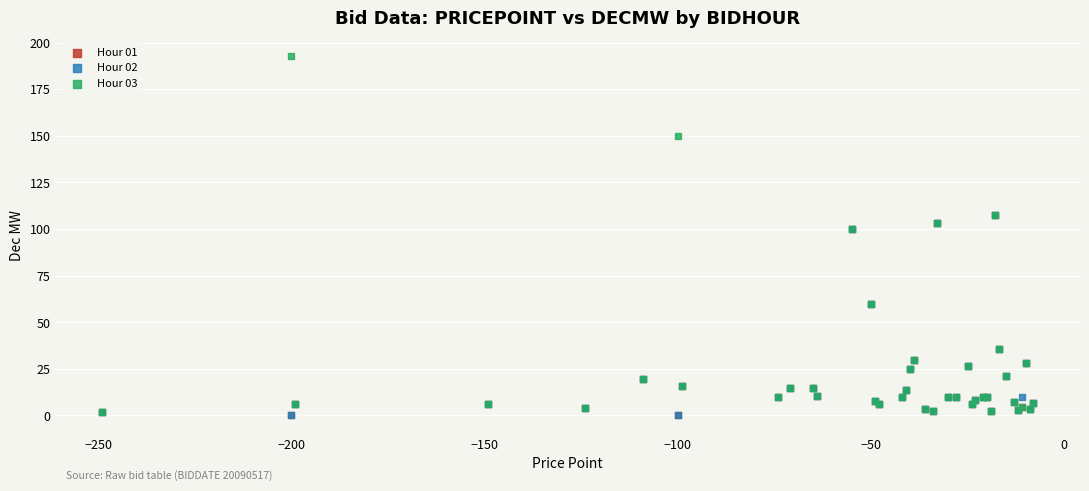

Which series has the widest spread of Y values?

Hour 03